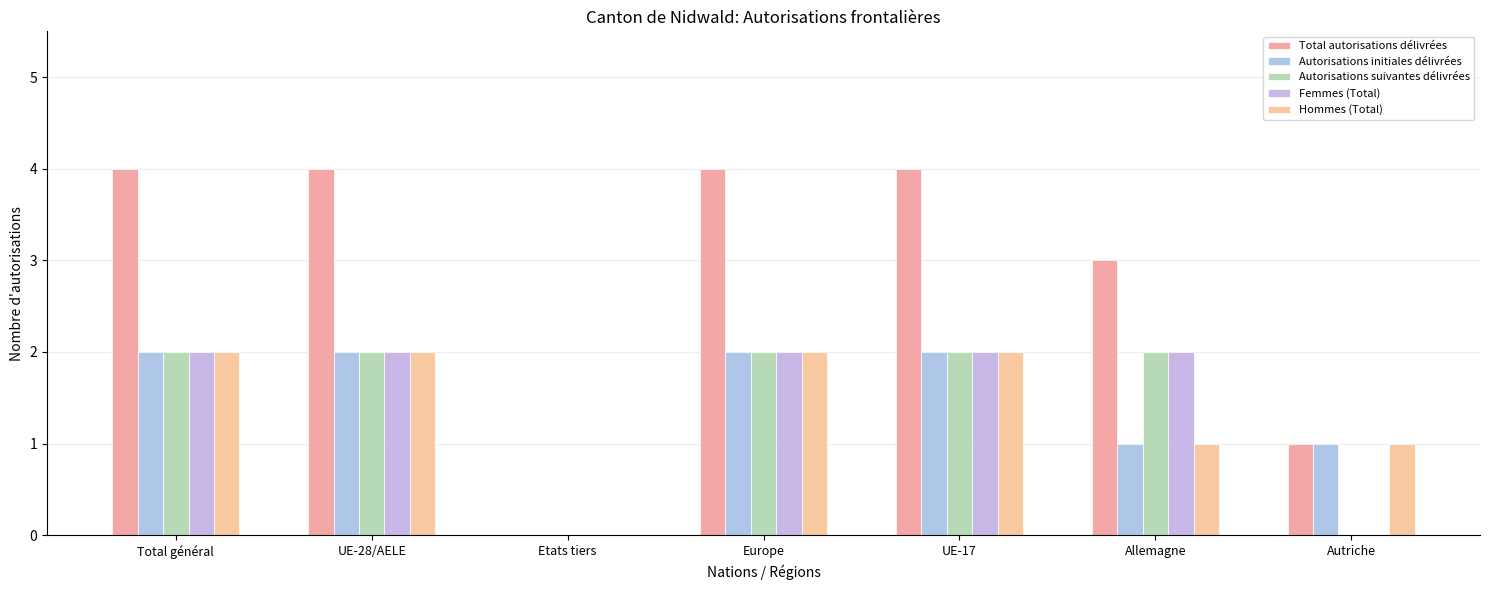

What is the sum of the Total autorisations délivrées values at Total général and Allemagne?

7